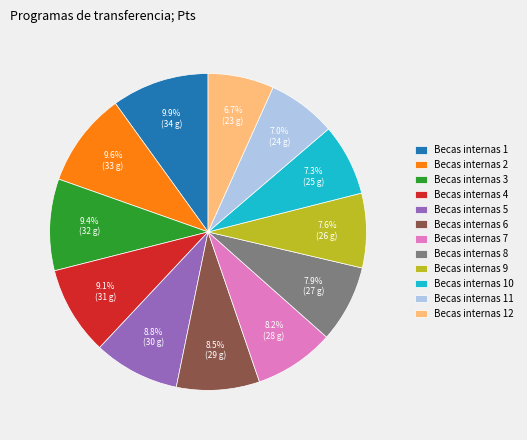

To the nearest percent, what is the difference between the largest and smallest slice percentages?

3%